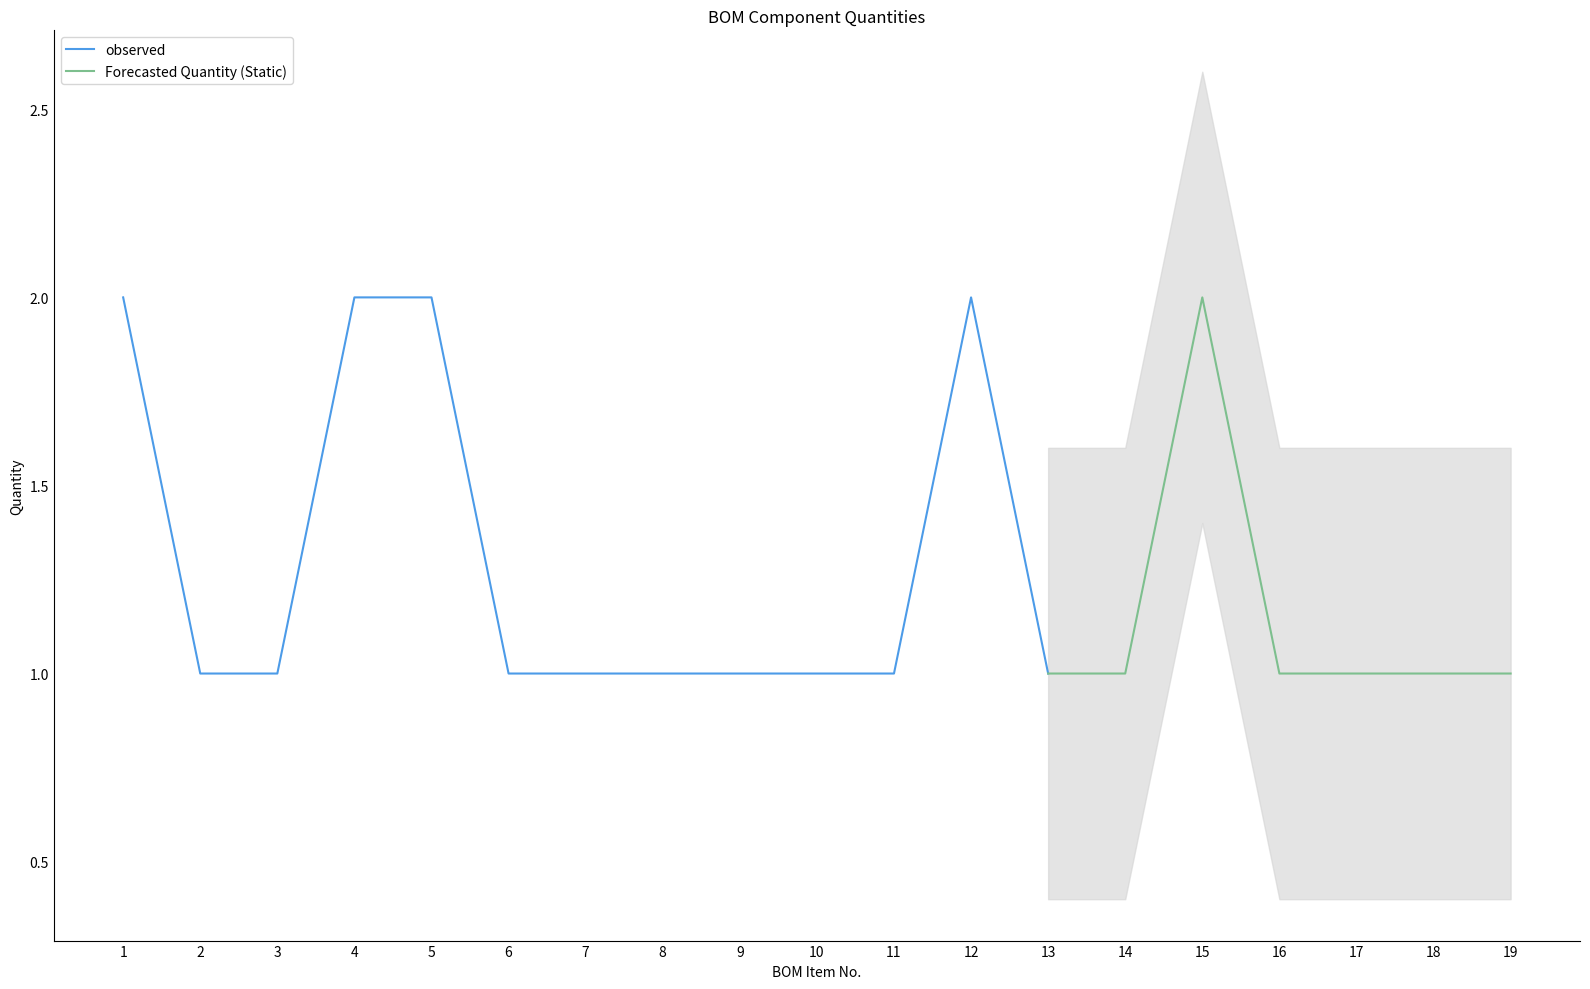

At which label is the value closest to 1?

2